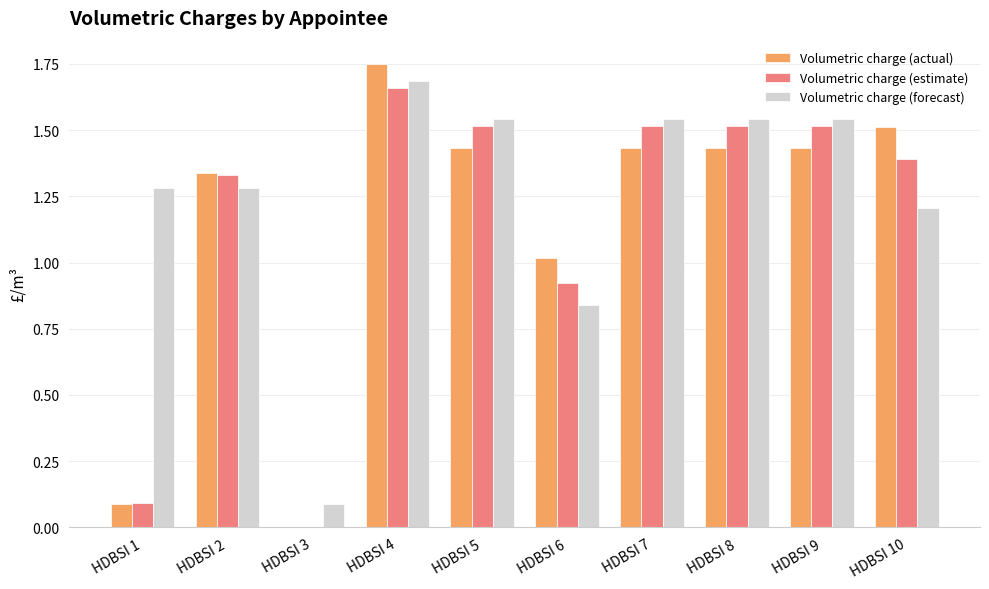

What is the sum of the Volumetric charge (estimate) values at HDBSI 7 and HDBSI 1?

1.6